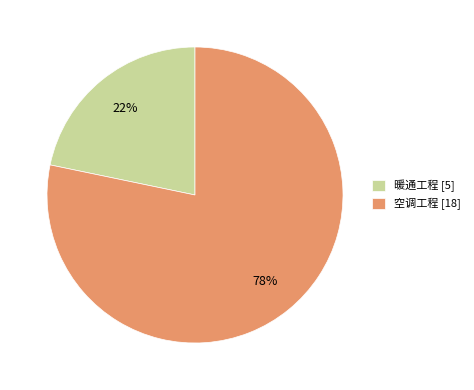

What is the majority slice?

空调工程